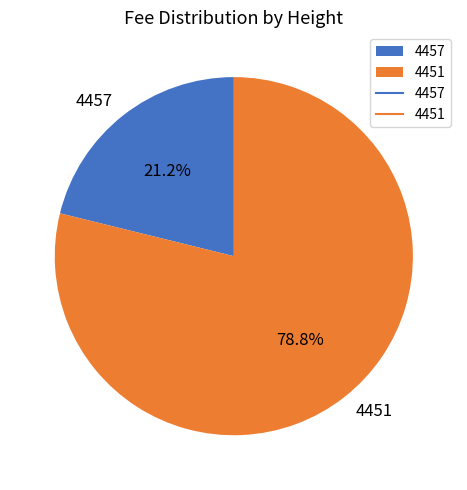

Which slice is the largest?

4451